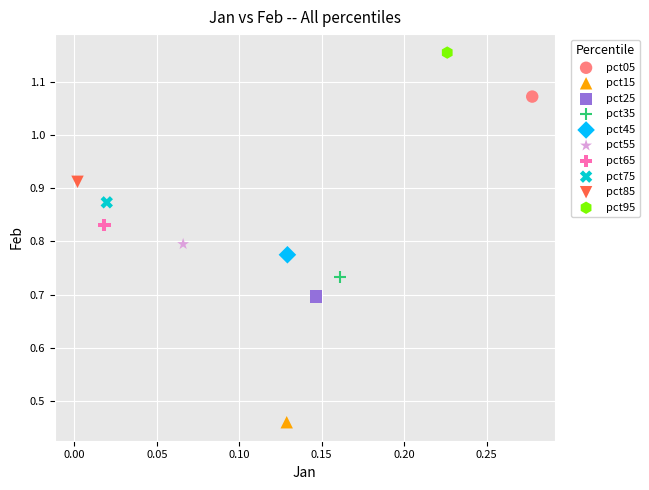

What are all the series names shown in the legend?

pct05, pct15, pct25, pct35, pct45, pct55, pct65, pct75, pct85, pct95